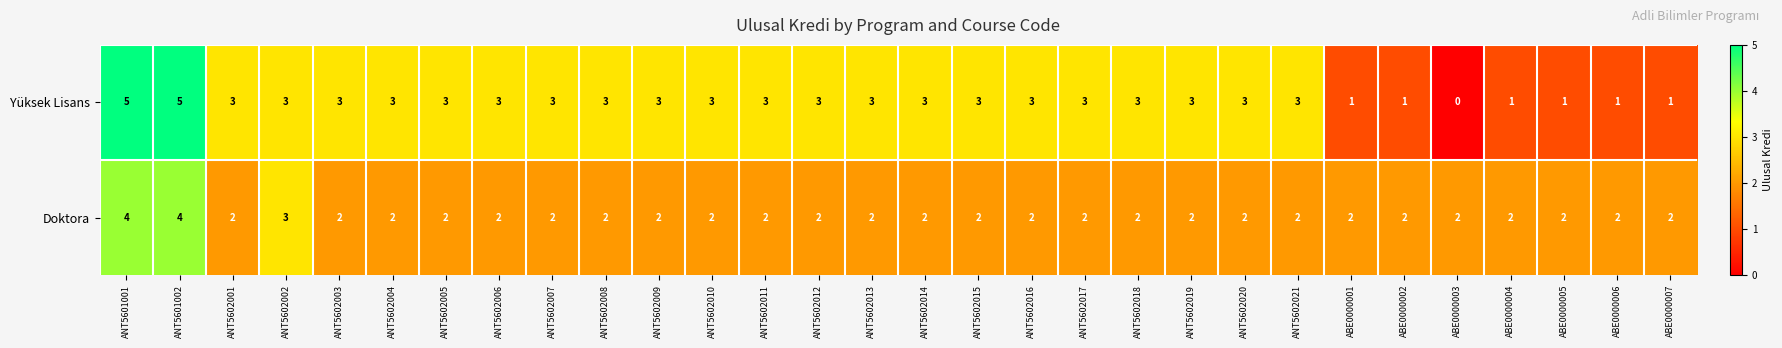

True or false: Yüksek Lisans has a value of 3 at ANT5602001.

True